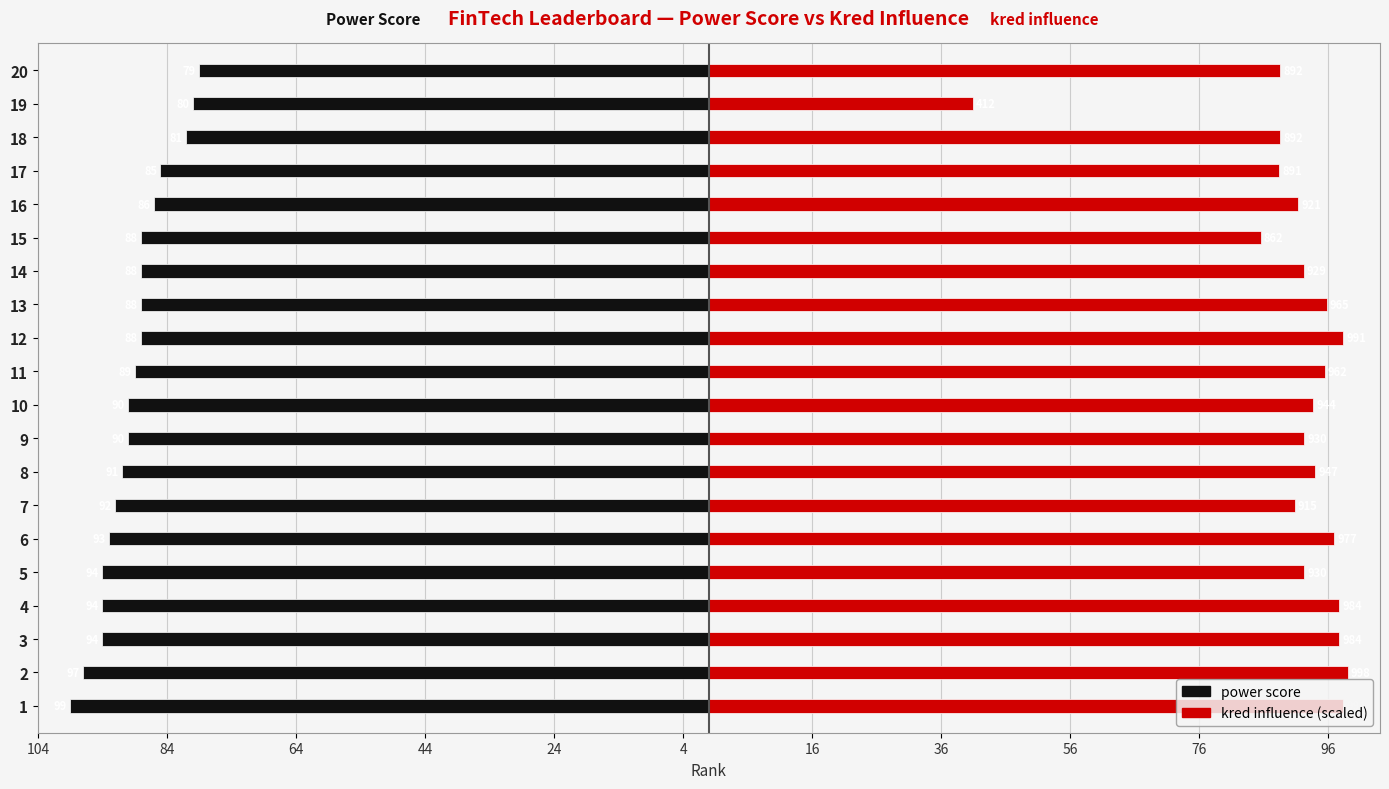

What is the spread (max minus min) of values at 11?

184.4